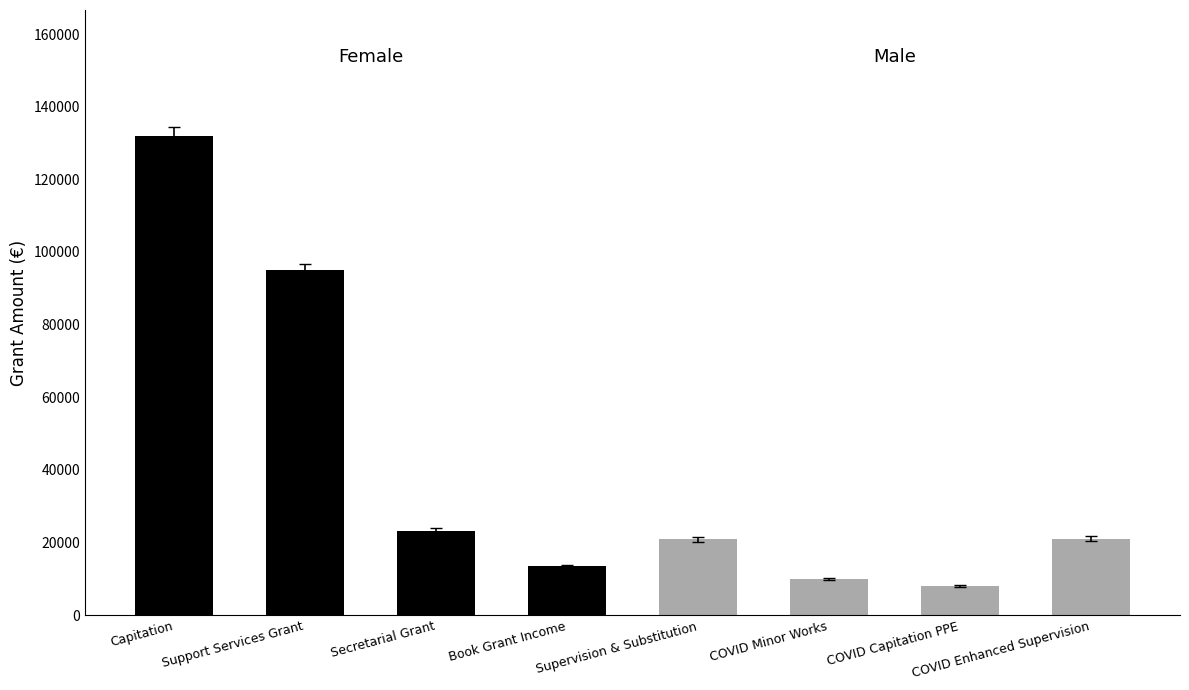

Reading right to left, extract all data points from this chart.

Female: 13536.0	23275.0	94963.5	131979.0
Male: 21000.0	8000.0	10000.0	20874.0